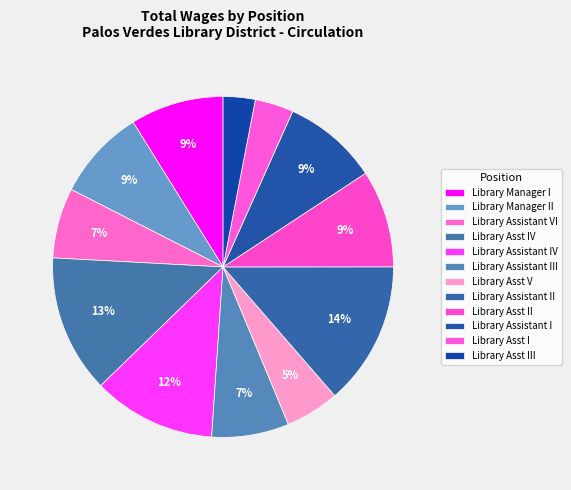

Approximately how many times larger is the value at Library Assistant IV compared to Library Manager I?

1.3